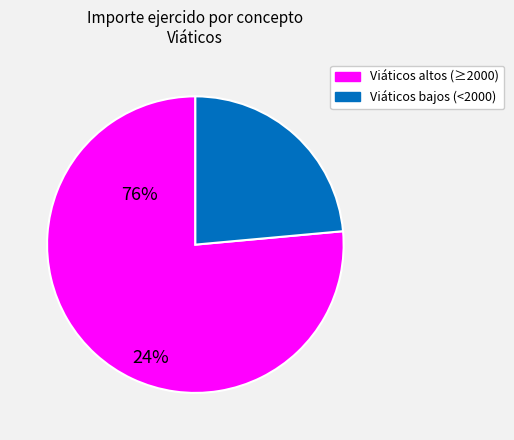

Which slice is the smallest?

Viáticos bajos (<2000)